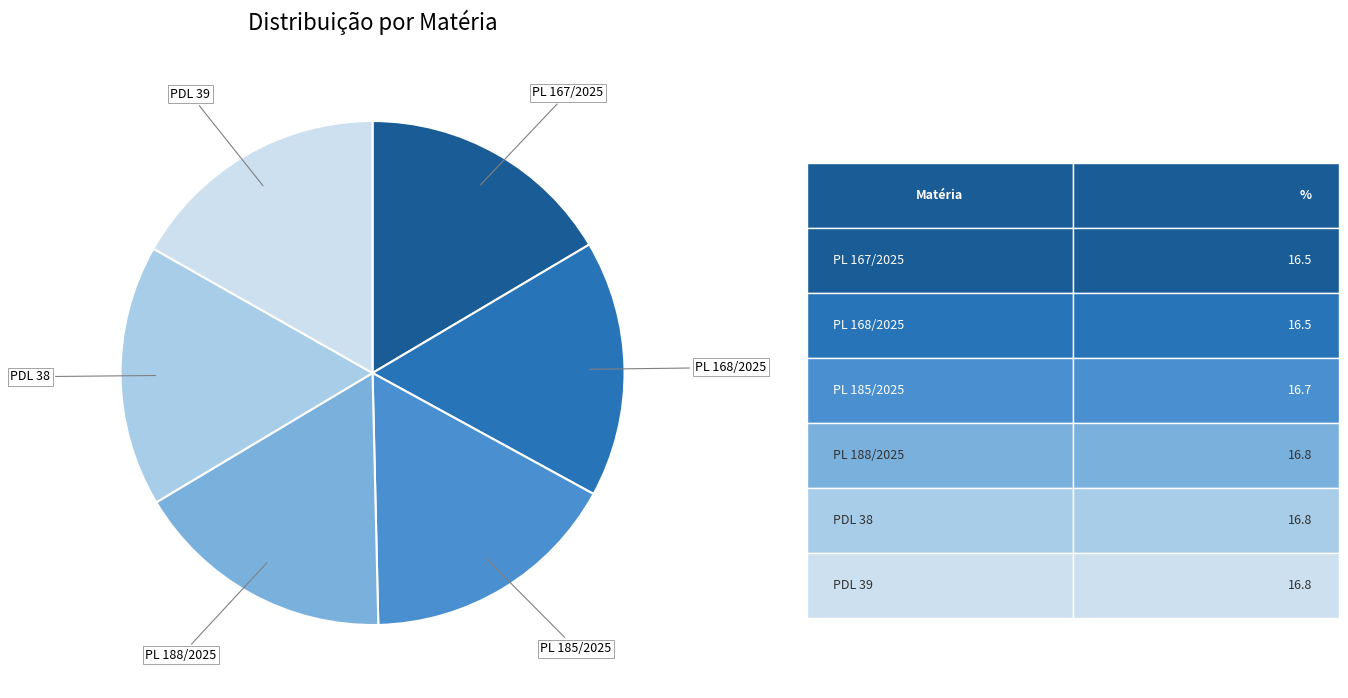

Does any single category account for the majority?

No